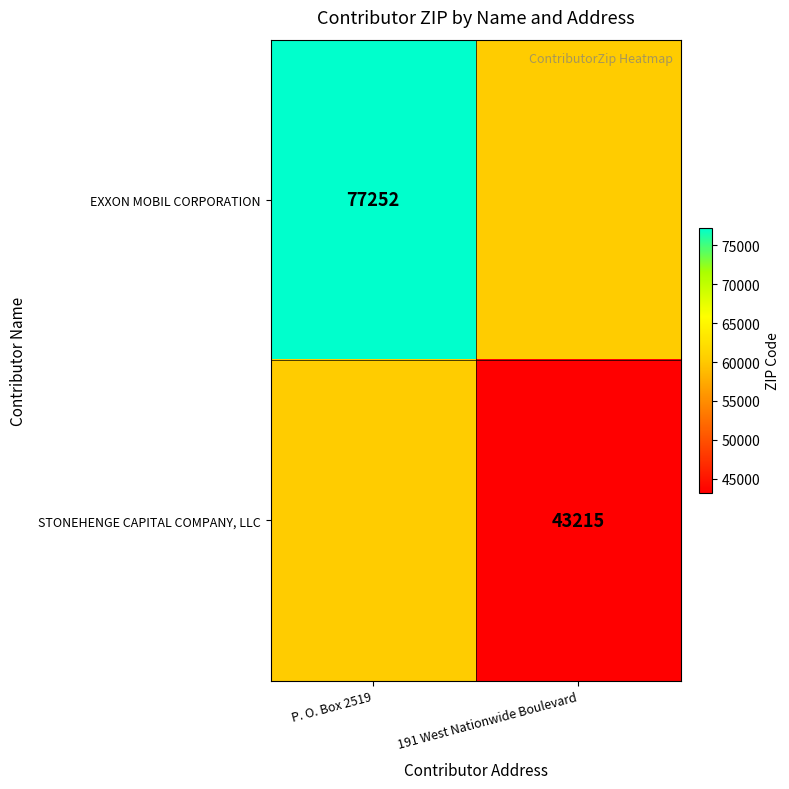

True or false: EXXON MOBIL CORPORATION has a value of 77252.0 at P. O. Box 2519.

True